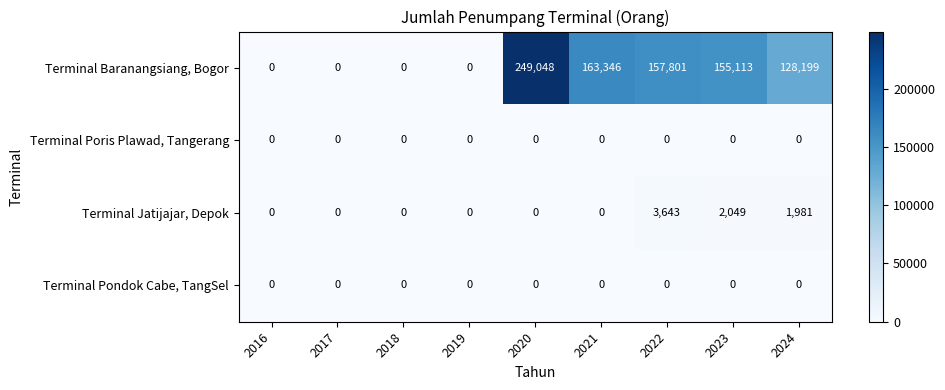

At how many categories does at least one series exceed 191303?

1